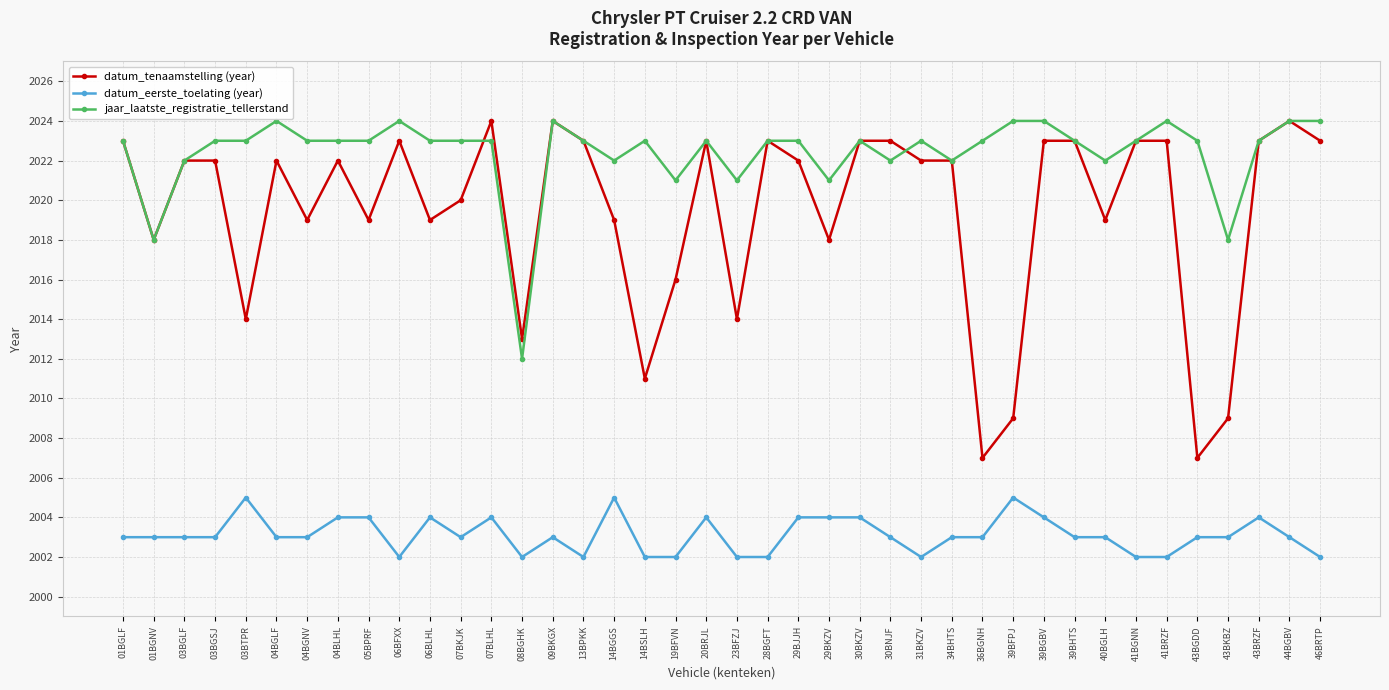

What is the maximum value shown in the chart?

2024